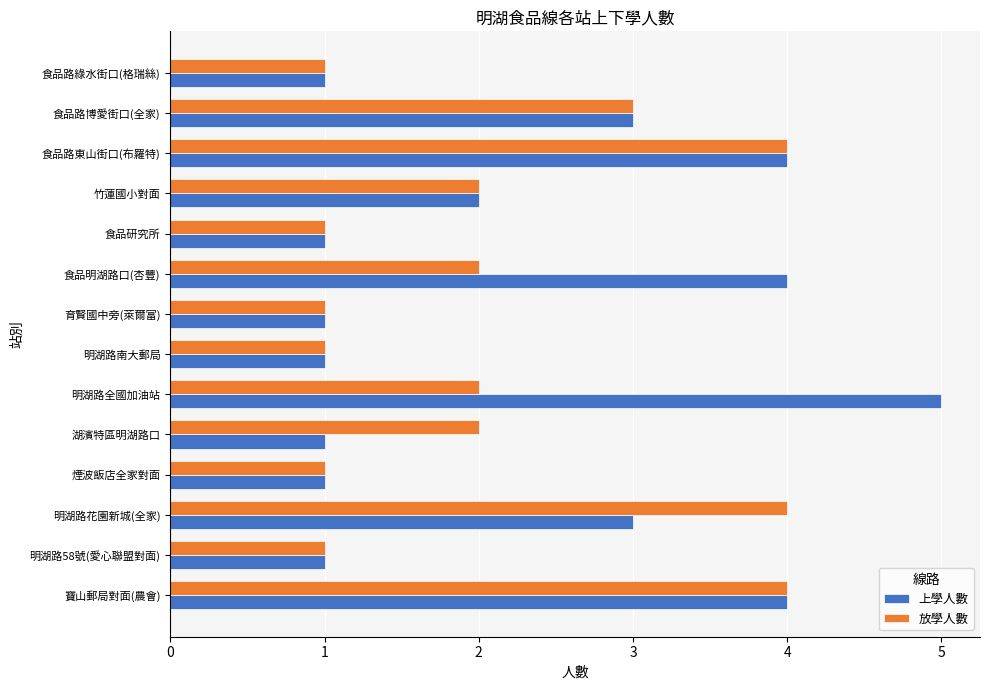

Rank the series by their maximum value, from lowest to highest.

放學人數, 上學人數